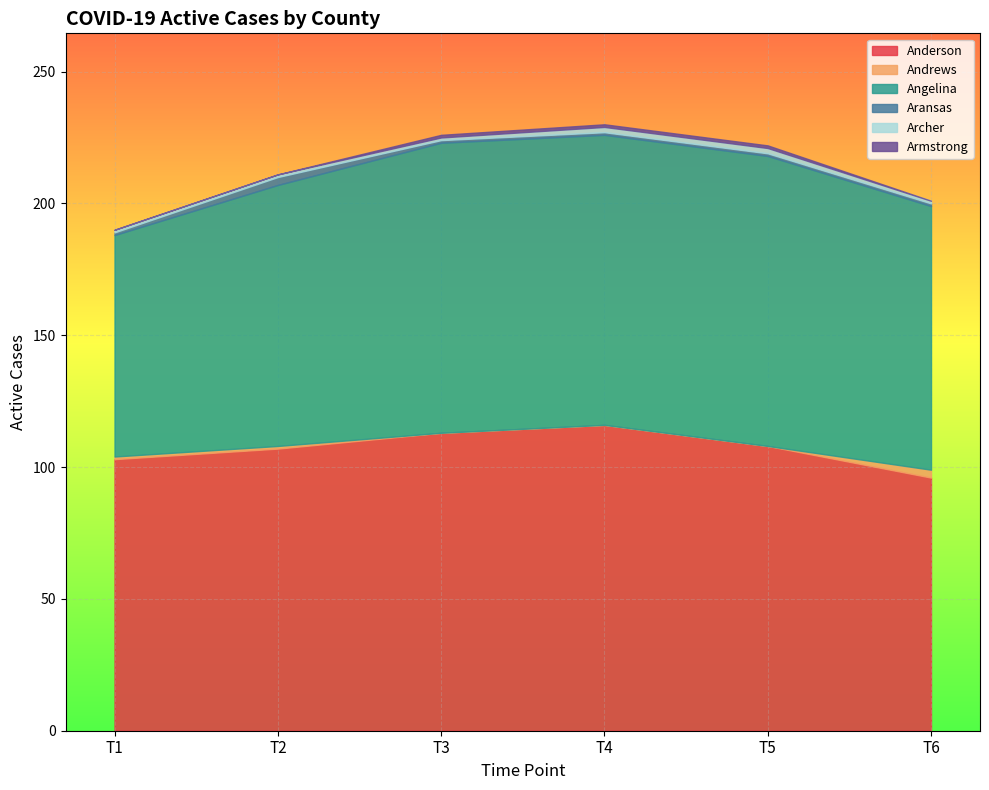

How many intersections are there between Andrews and Aransas?

1